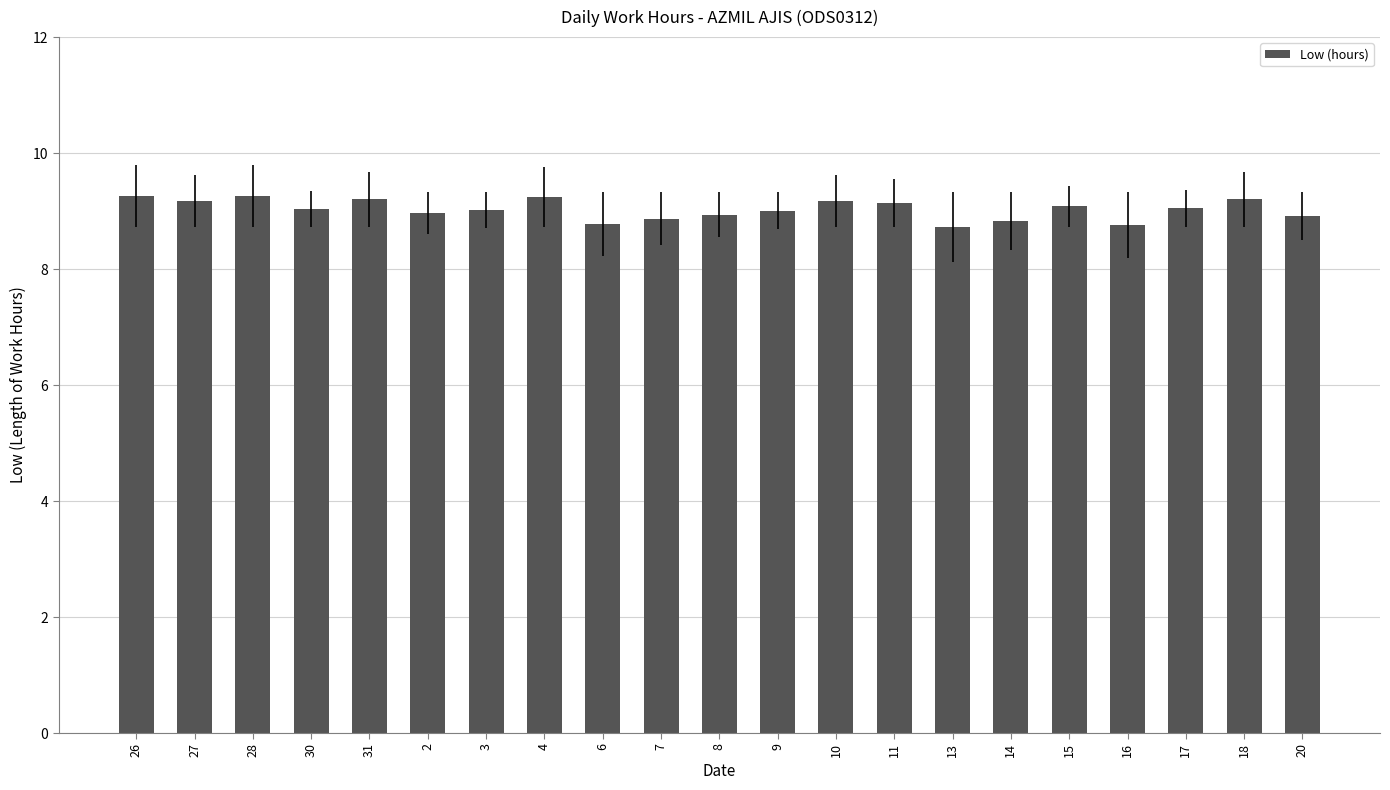

Where does the data first go above 9?

26